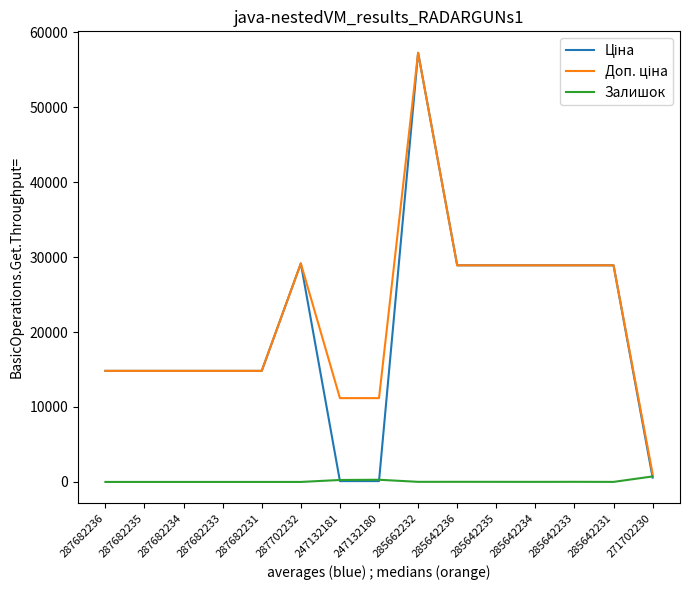

Does the chart display data point markers on the line(s)?

No